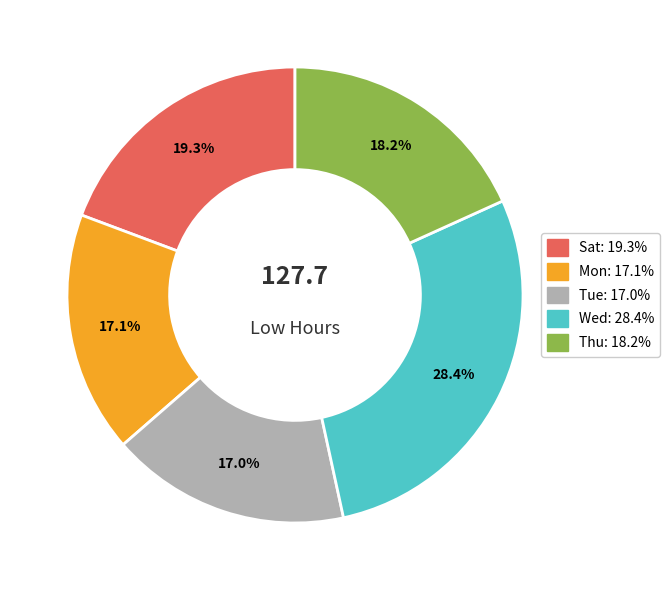

Does any single category account for the majority?

No